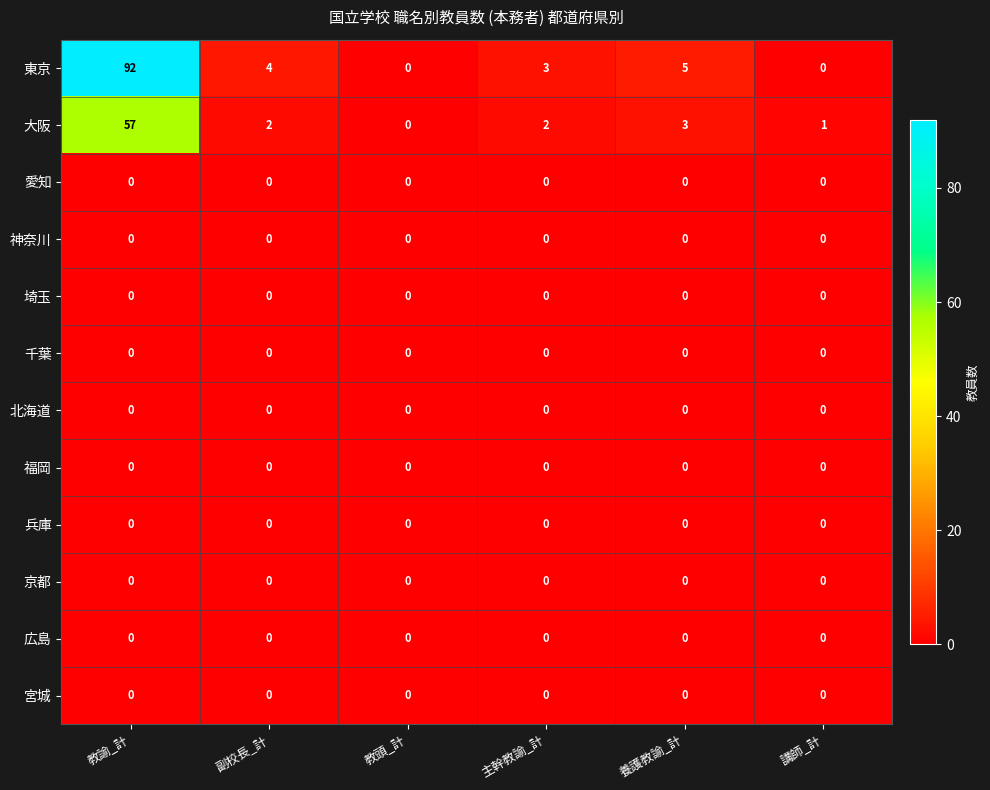

True or false: 大阪 has a value of 1 at 養護教諭_計.

False